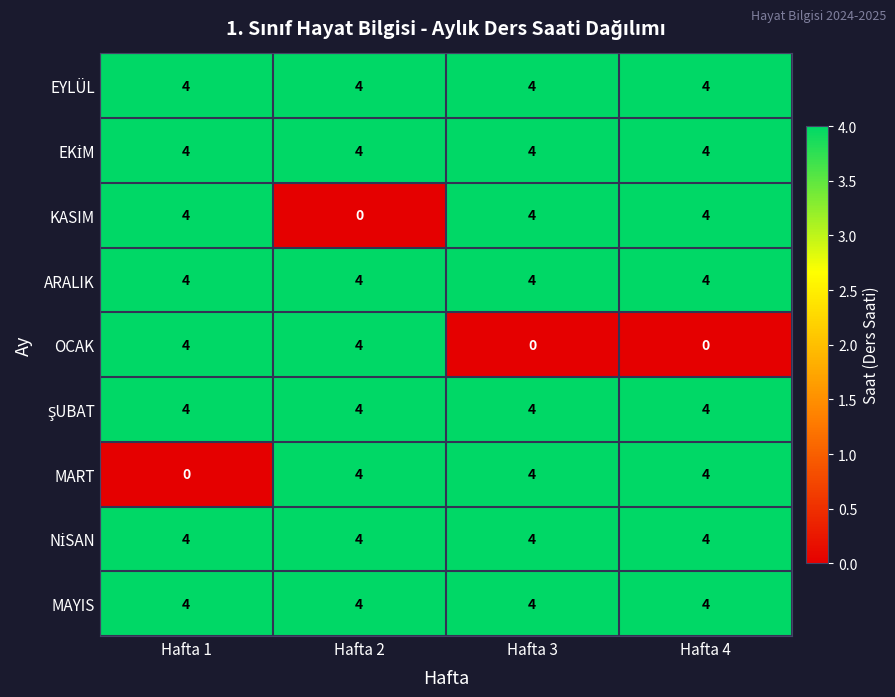

The EYLÜL series shows 4 at Hafta 4. True or false?

True